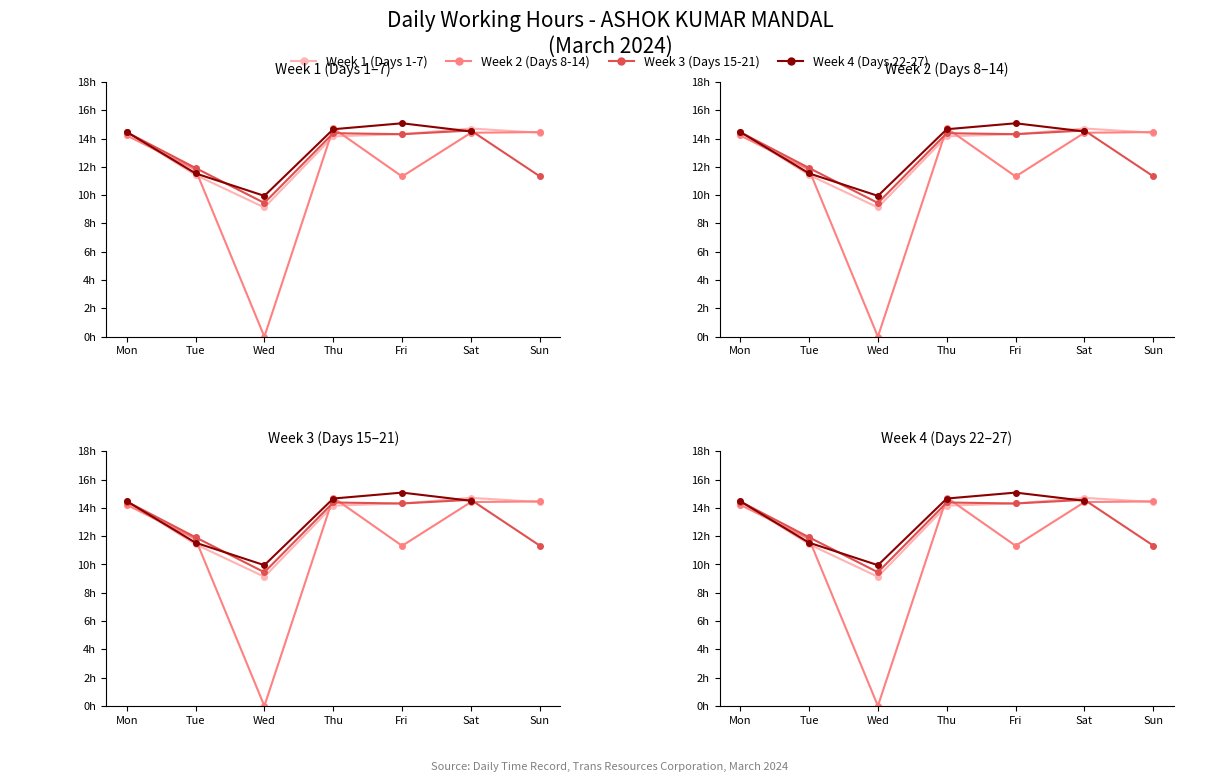

The value of Week 3 (Days 15-21) at Tue is 18.9. True or false?

False